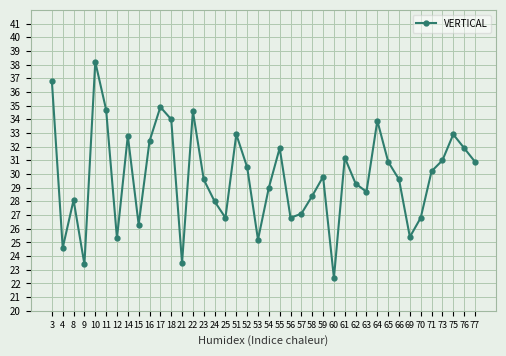

At which category does the data reach its first local peak?

8